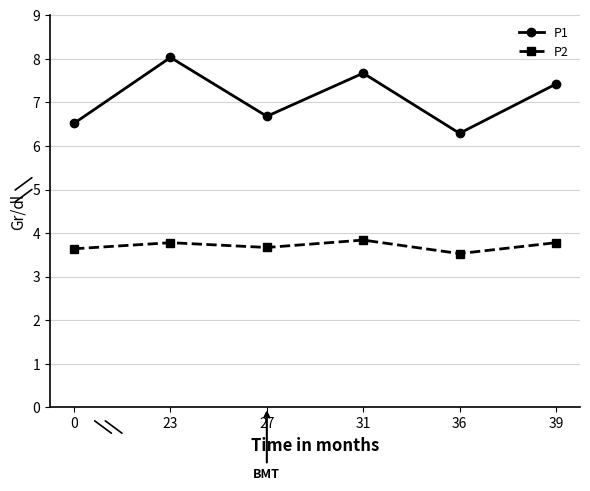

True or false: P1 has more than 2 points higher than both neighbors.

False